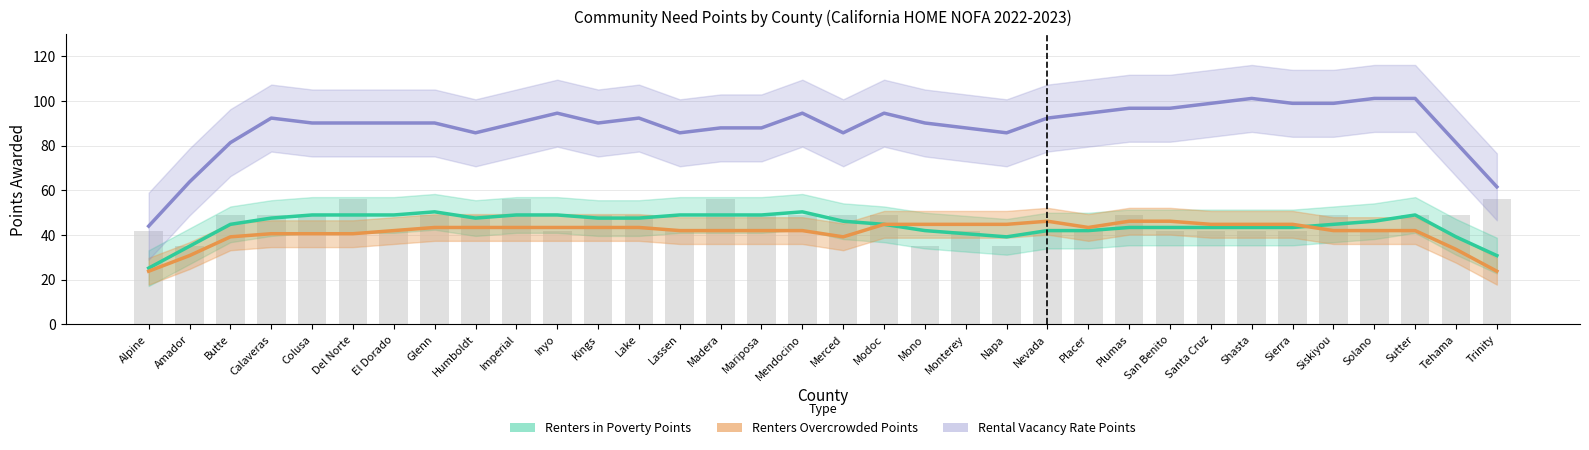

At how many categories does at least one series exceed 81?

27